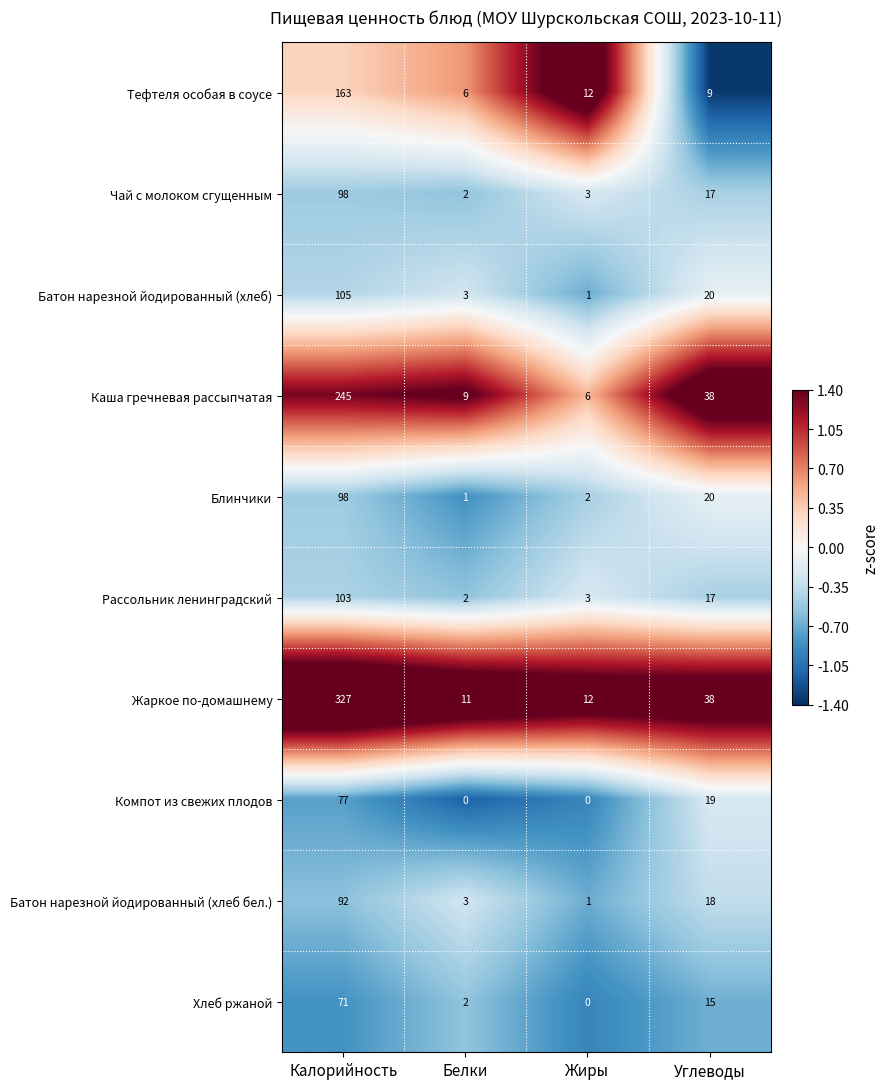

Rank the categories by Хлеб ржаной value from highest to lowest.

Калорийность, Углеводы, Белки, Жиры